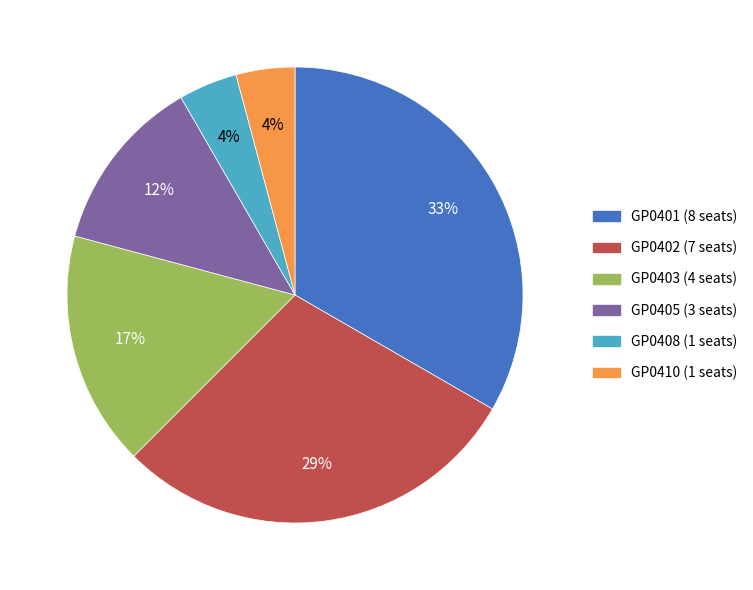

Does any single category account for the majority?

No